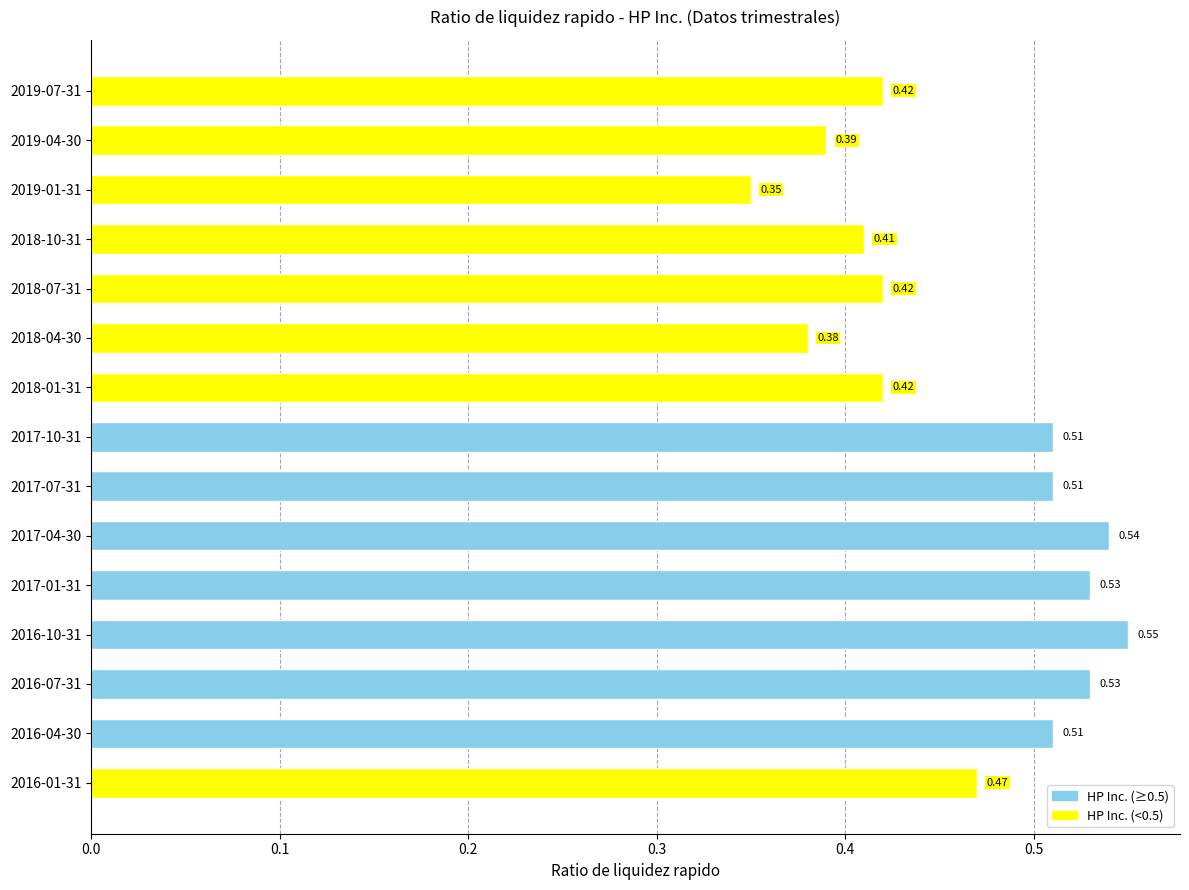

What is the sum of all values?

6.9